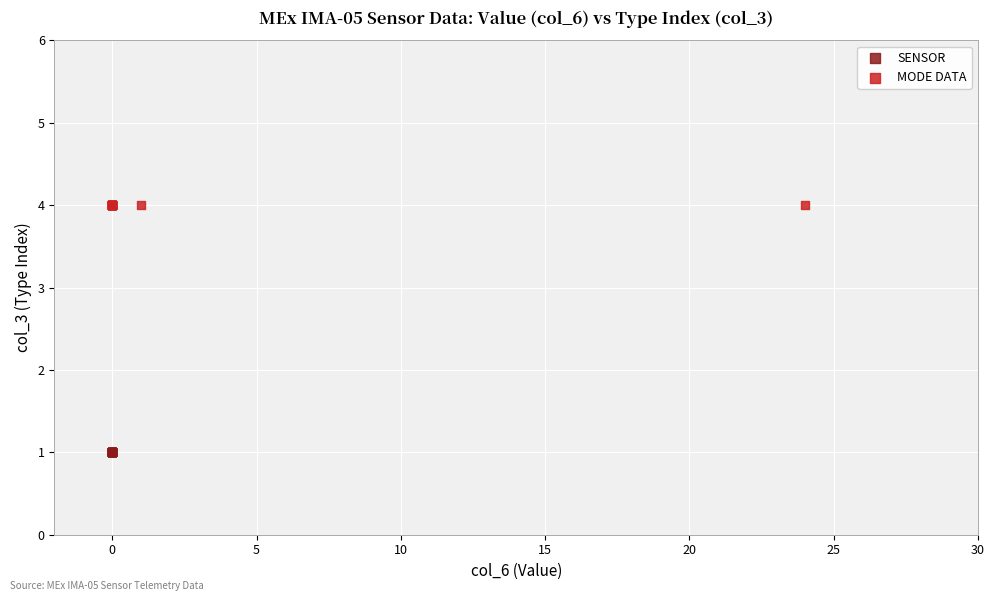

Which series contains the lowest Y value?

SENSOR